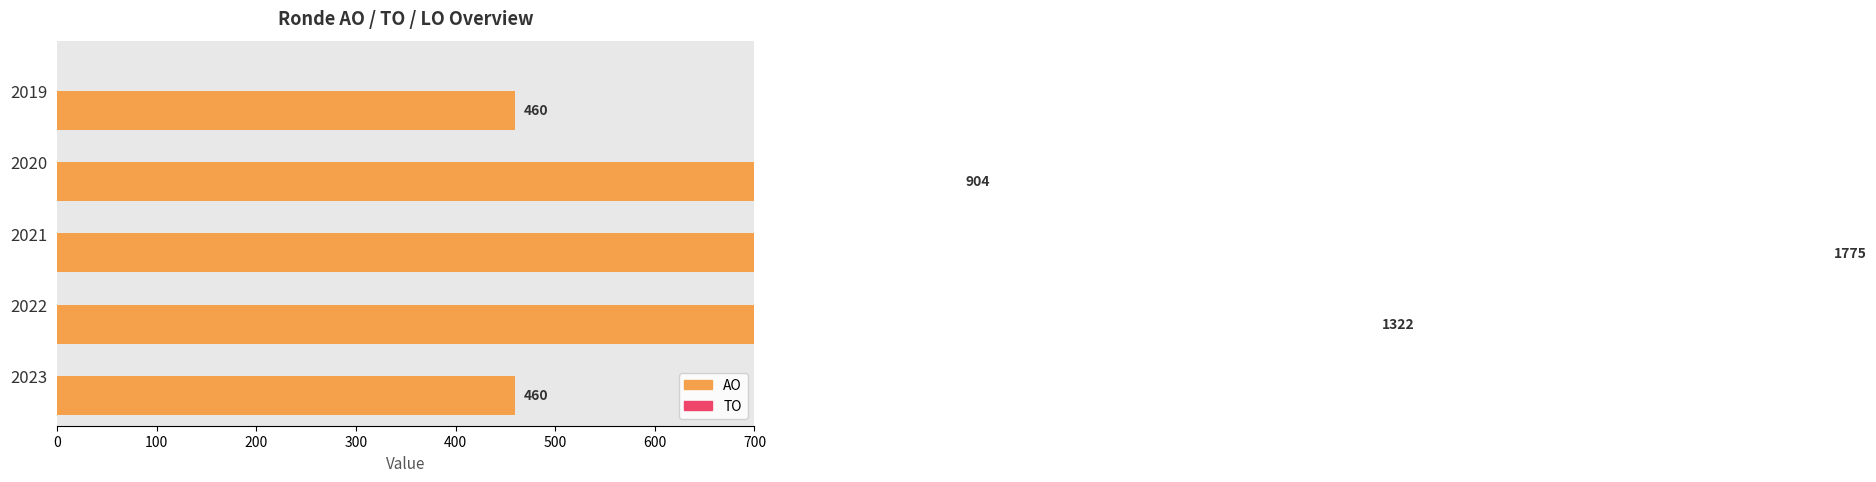

Reading left to right, transcribe all the data shown in this chart.

AO: 460.0	904.0	1775.0	1322.0	460.0
TO: 0.6	0.6	0.6	0.6	0.6